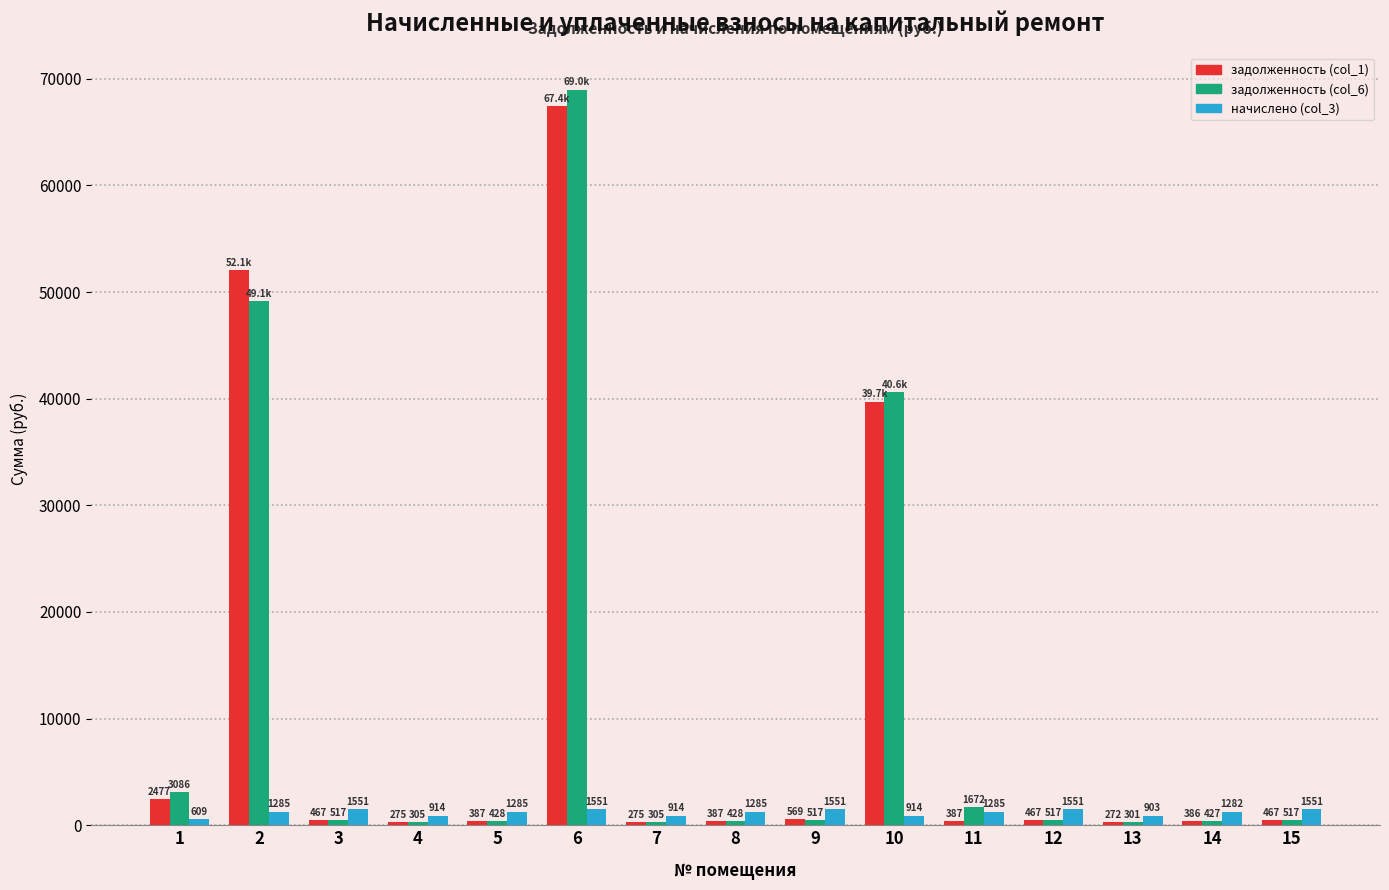

Which series has the widest spread of values?

задолженность (col_6)